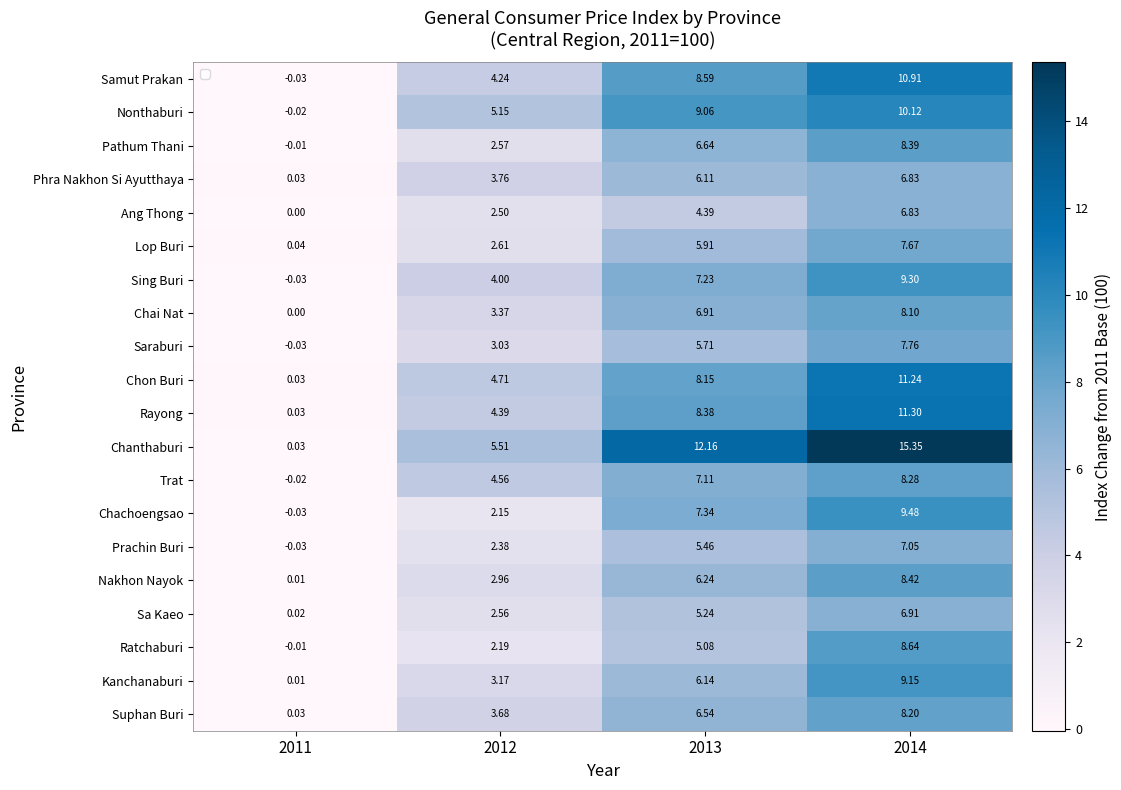

Which series has the largest total across all categories?

Chanthaburi